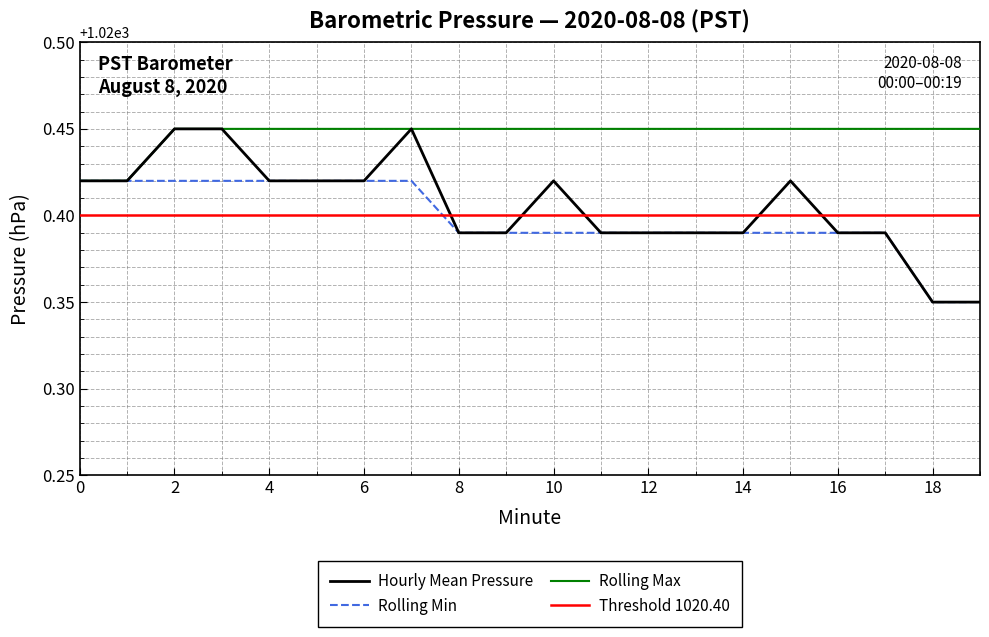

Which series has the largest total across all categories?

Rolling Max